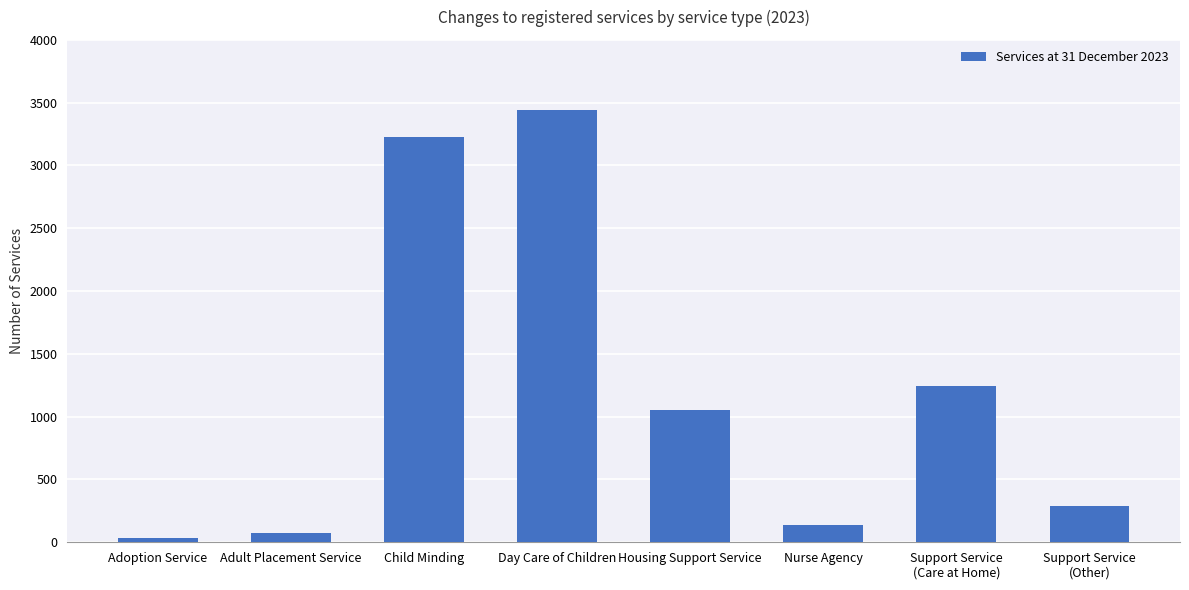

At which label is the value closest to 1741?

Support Service
(Care at Home)